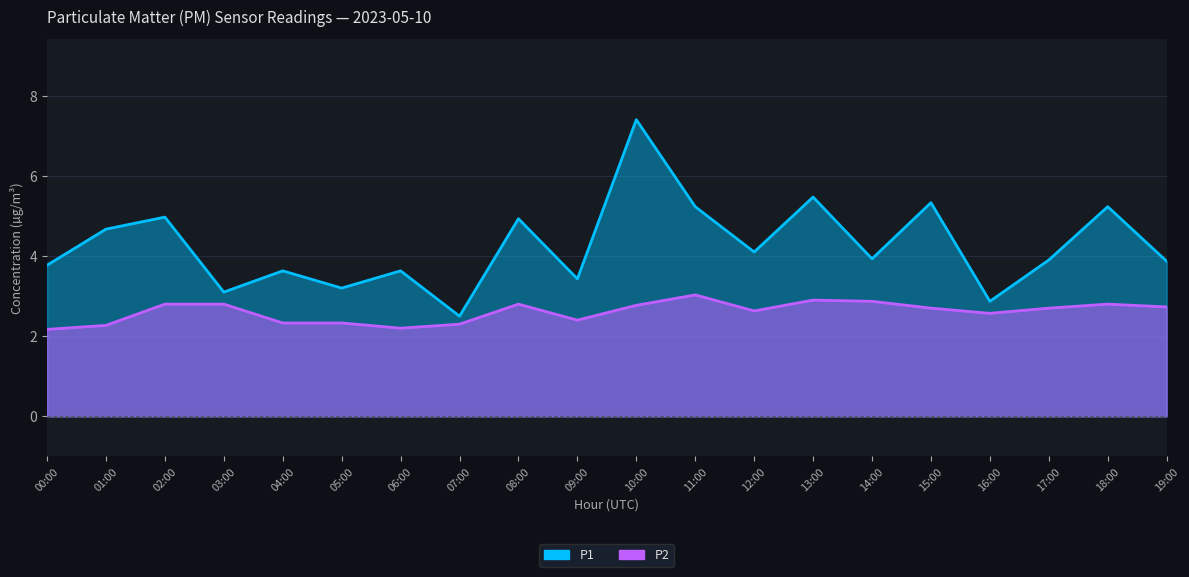

True or false: P2 and P1 intersect in this chart.

False